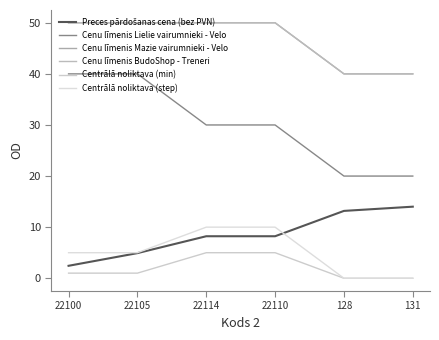

What is the value of the Preces pārdošanas cena (bez PVN) point at the 3rd from the left?

8.2